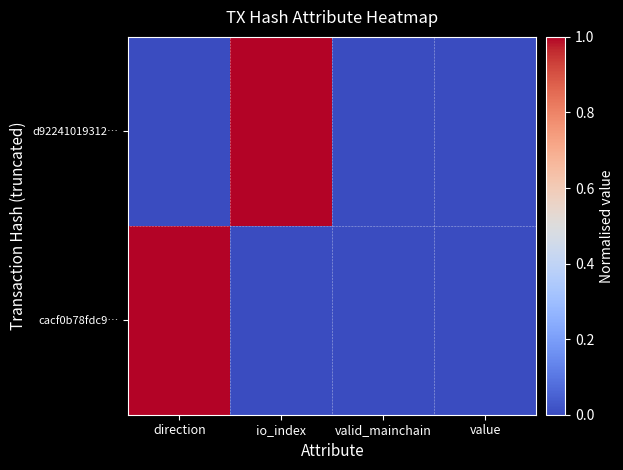

How many distinct data groups are displayed?

2